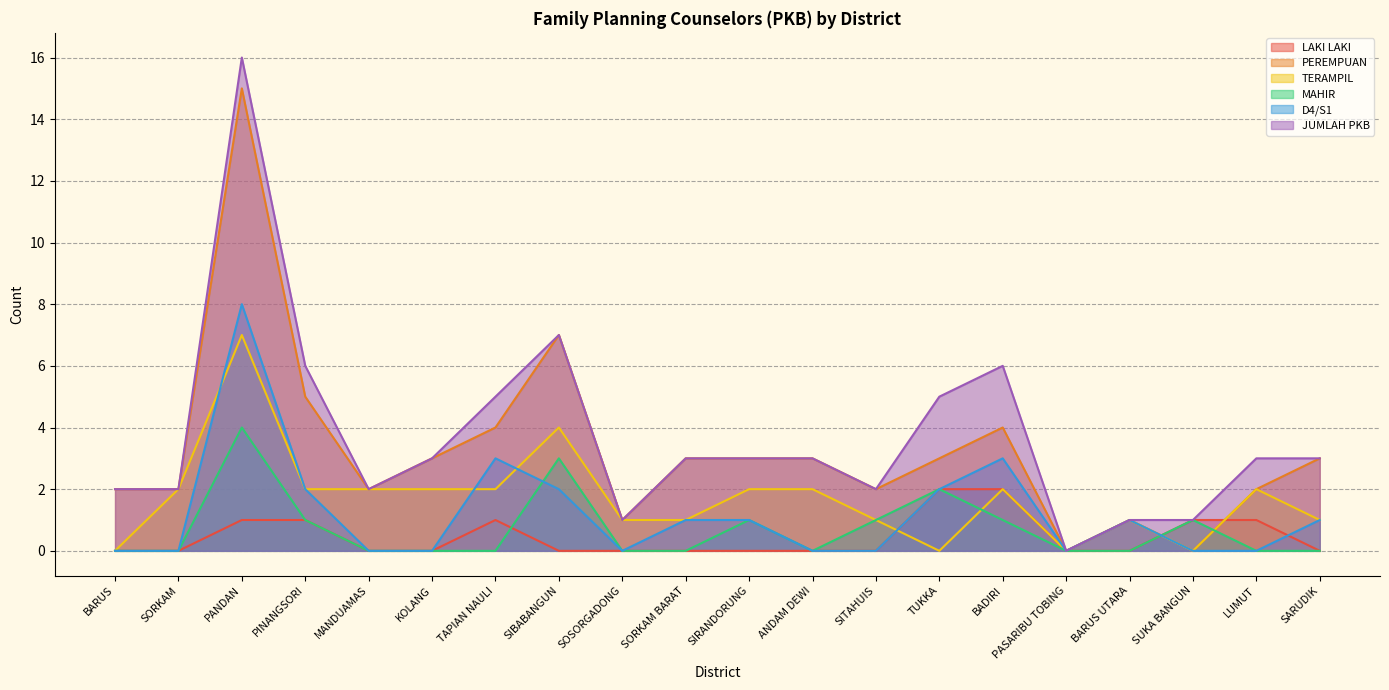

What is the label of the 5th point from the right?

PASARIBU TOBING